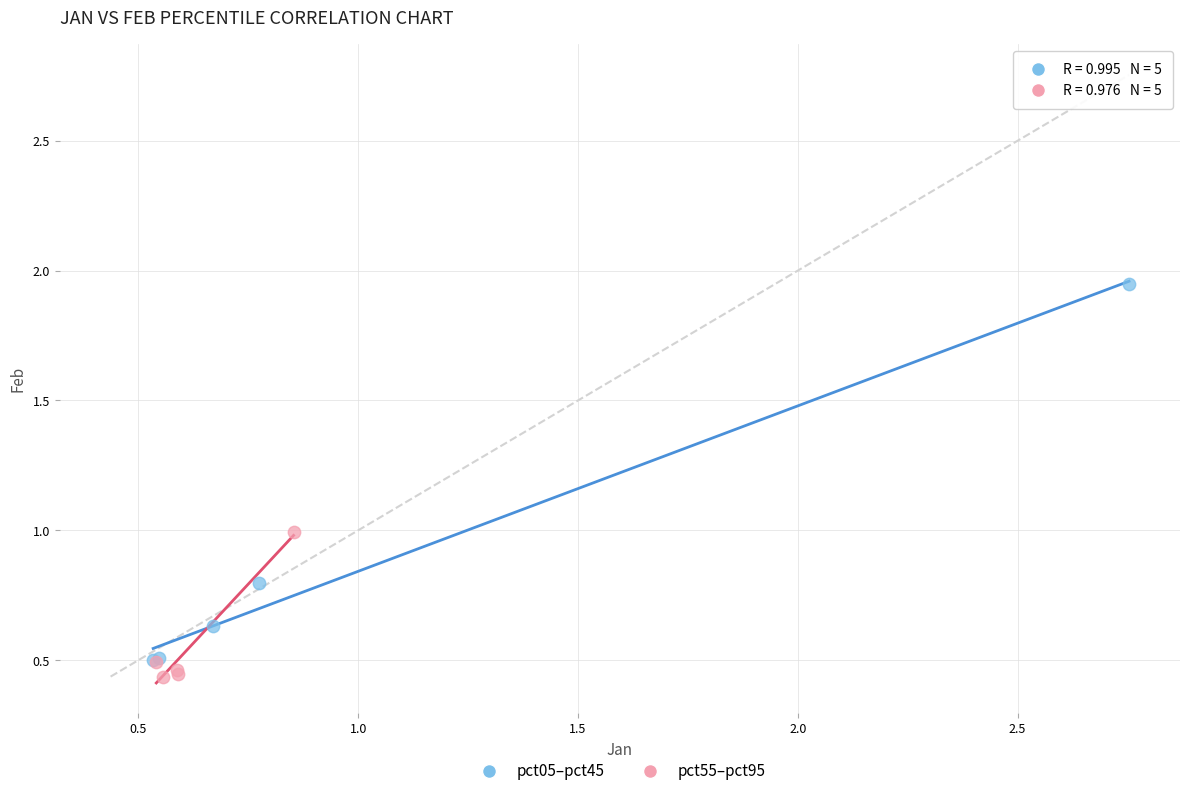

Which series has the largest Y range (max minus min)?

pct05–pct45